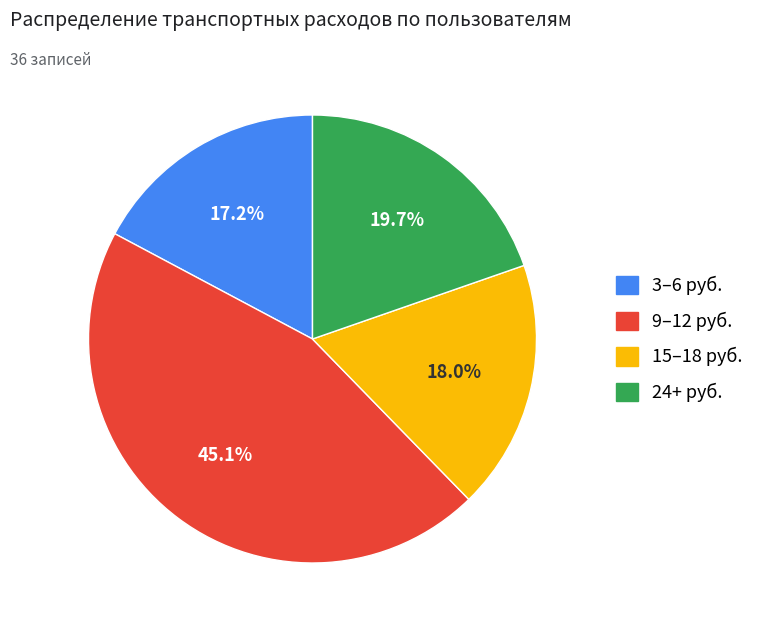

Is there a majority slice in this chart?

No